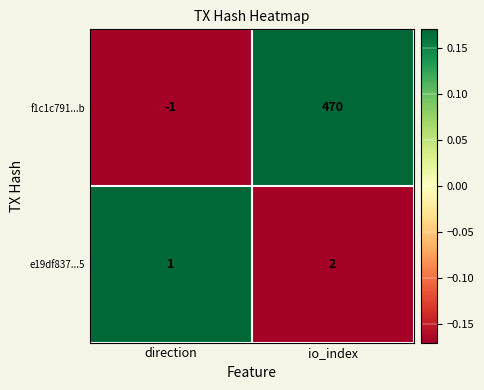

The value of e19df837...5 at io_index is 3. True or false?

False